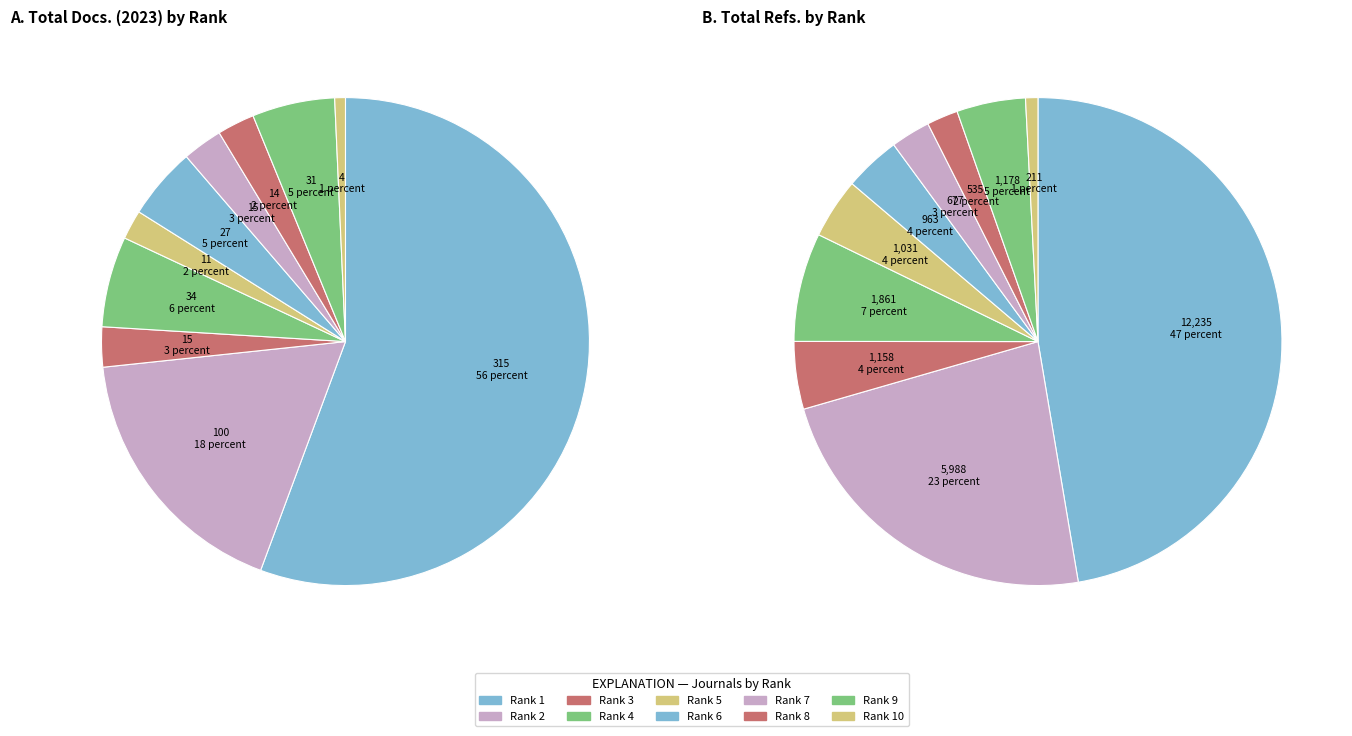

Is it true that Rank 6 is 14% of the pie?

False